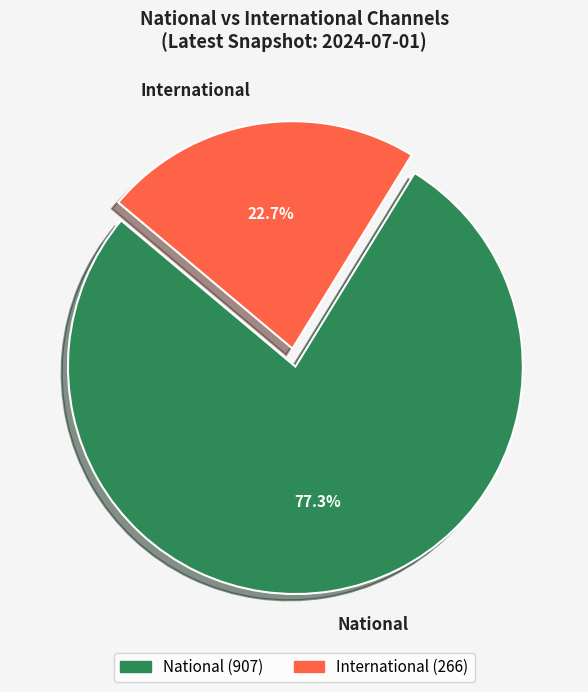

How many slices are in this pie chart?

2